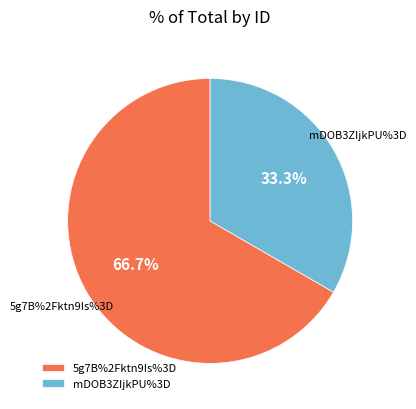

Rank the categories by value from lowest to highest.

mDOB3ZIjkPU%3D, 5g7B%2Fktn9Is%3D